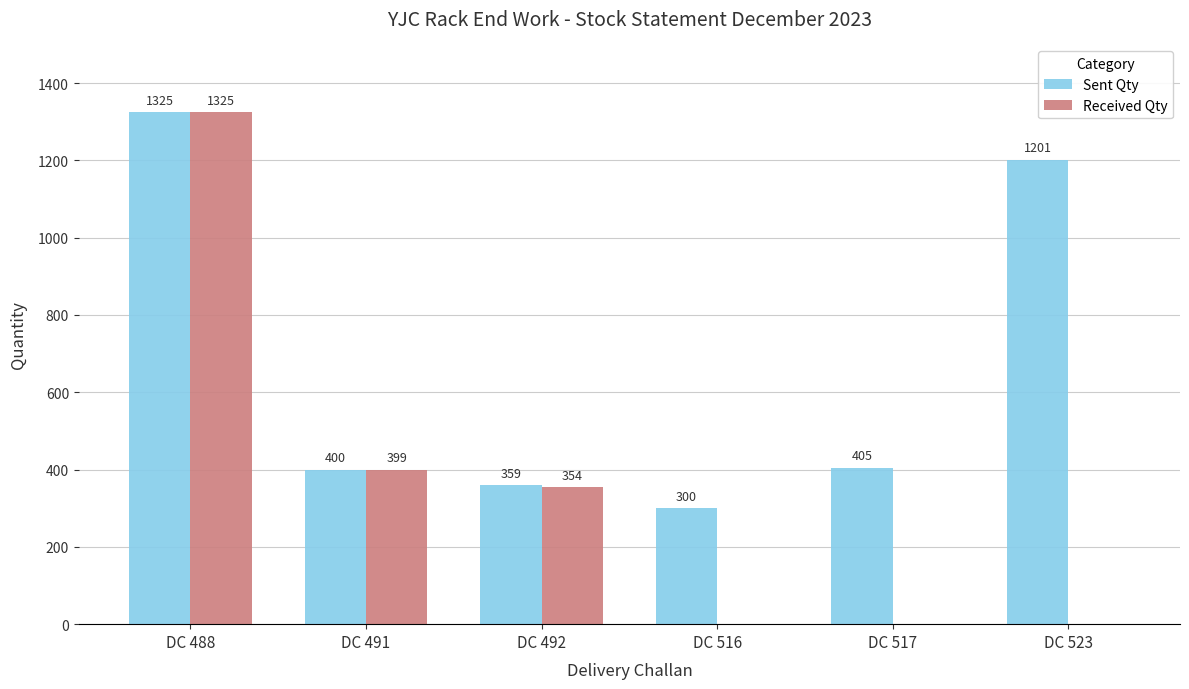

What is the total value across all series at DC 491?

799